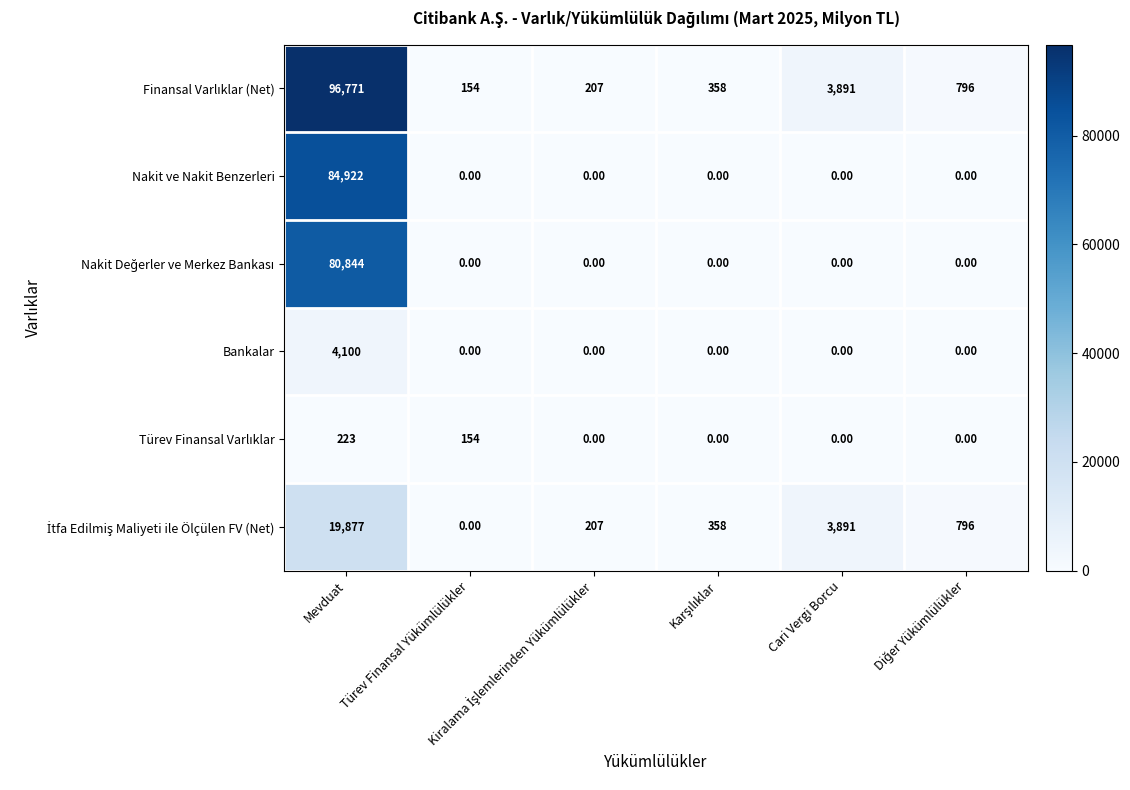

What is the total value across all series at Mevduat?

286737